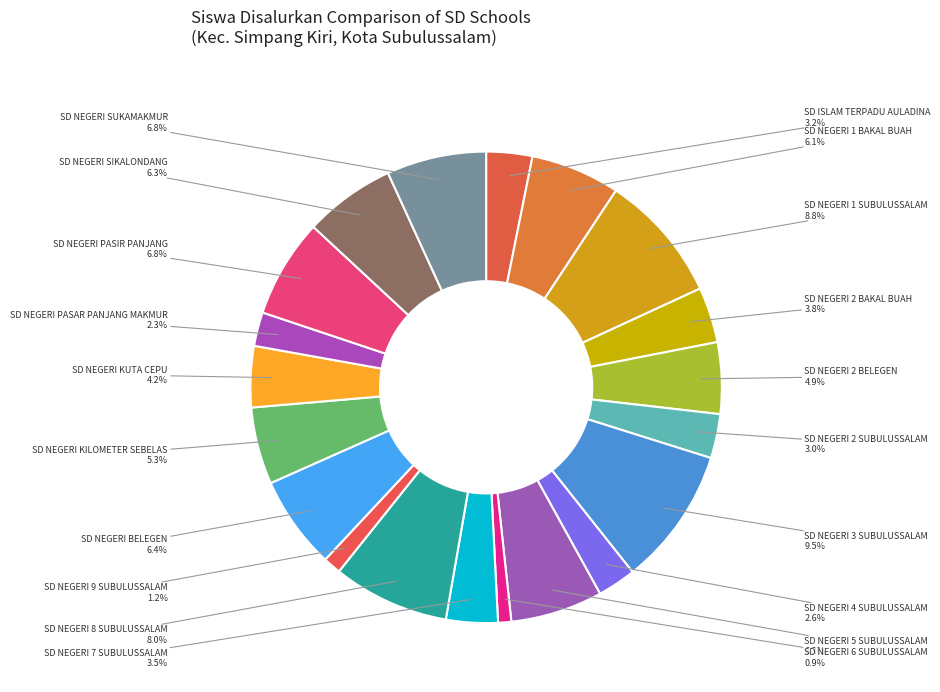

To the nearest percent, what percentage of the pie is SD NEGERI 2 BAKAL BUAH?

4%